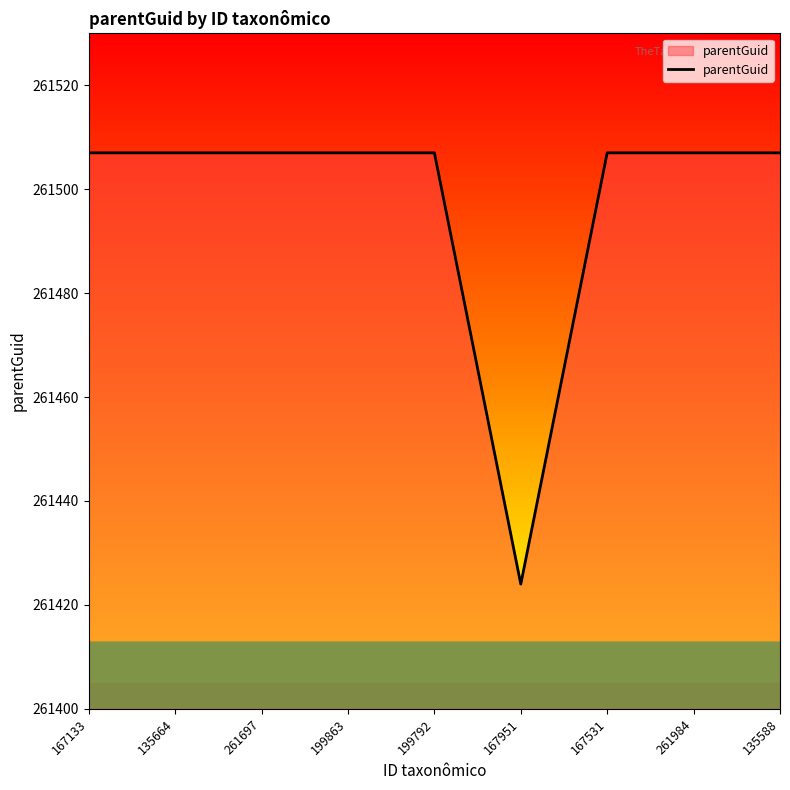

What is the minimum value shown in the chart?

261424